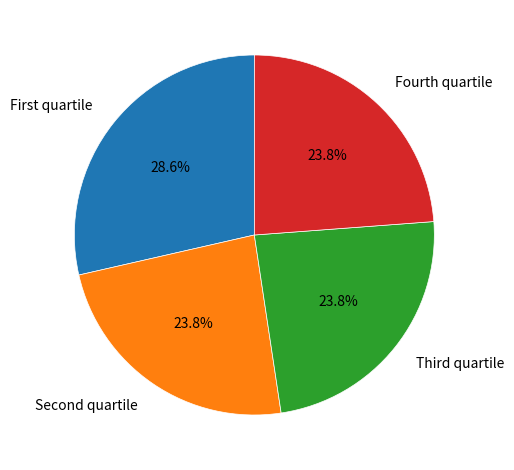

Is there a majority slice in this chart?

No